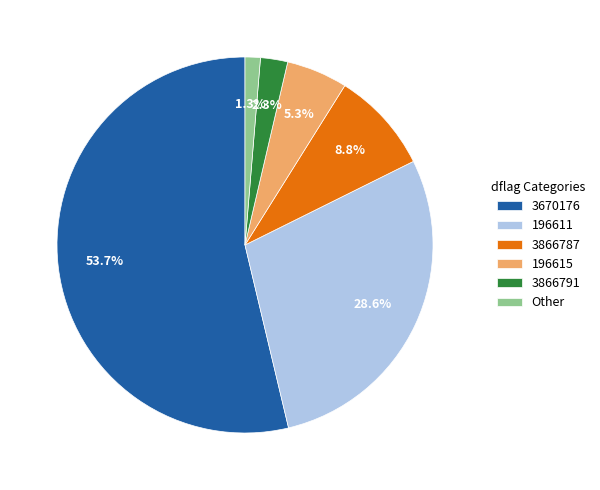

Rank the categories by value from highest to lowest.

3670176, 196611, 3866787, 196615, 3866791, Other